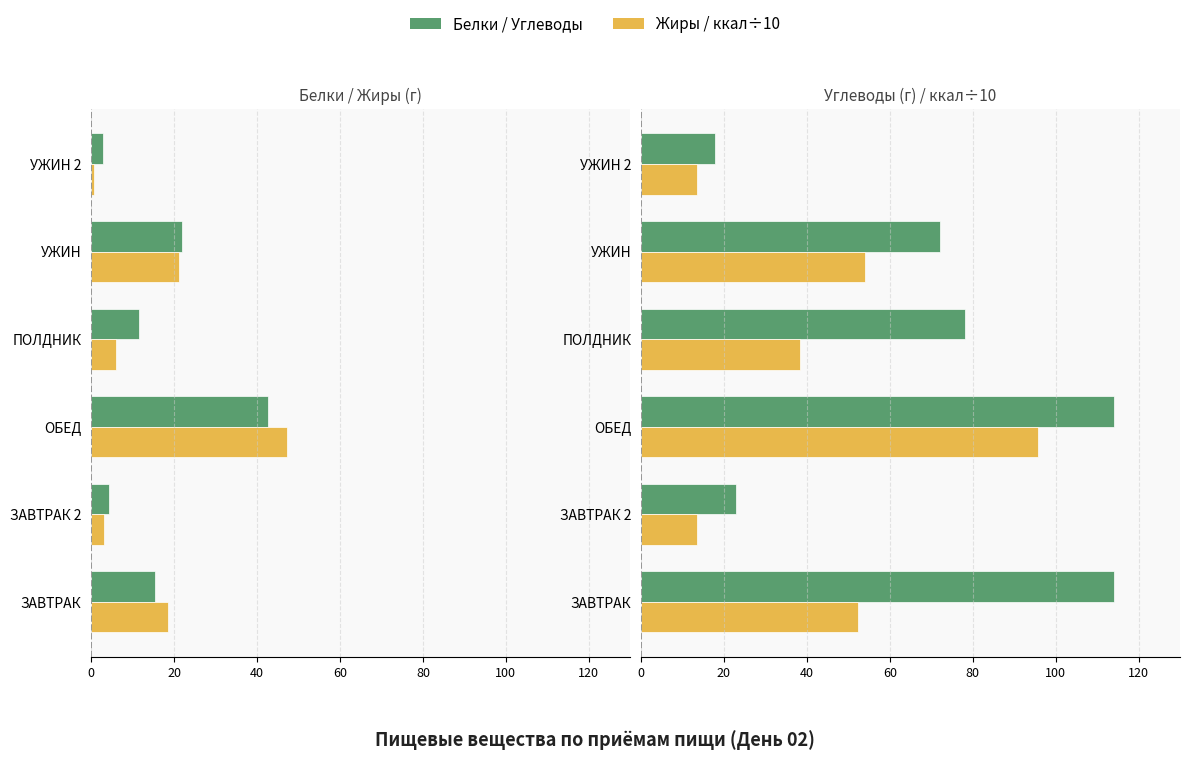

What is the maximum value shown in the chart?

114.1